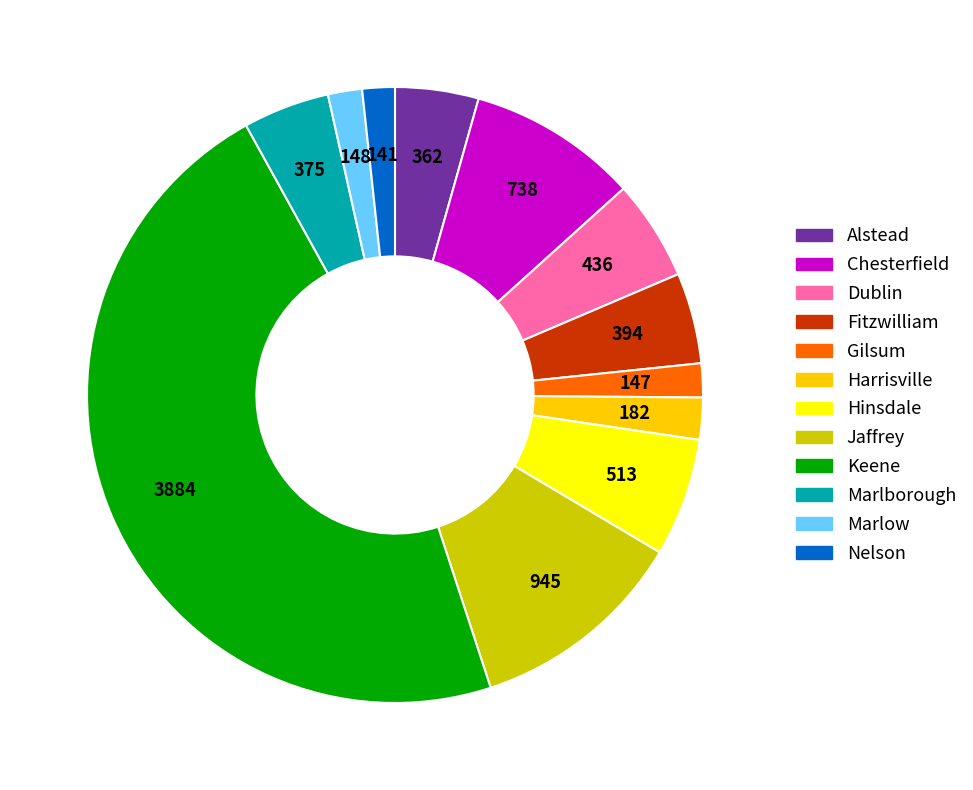

Is the sum of Dublin and Jaffrey greater than half?

No